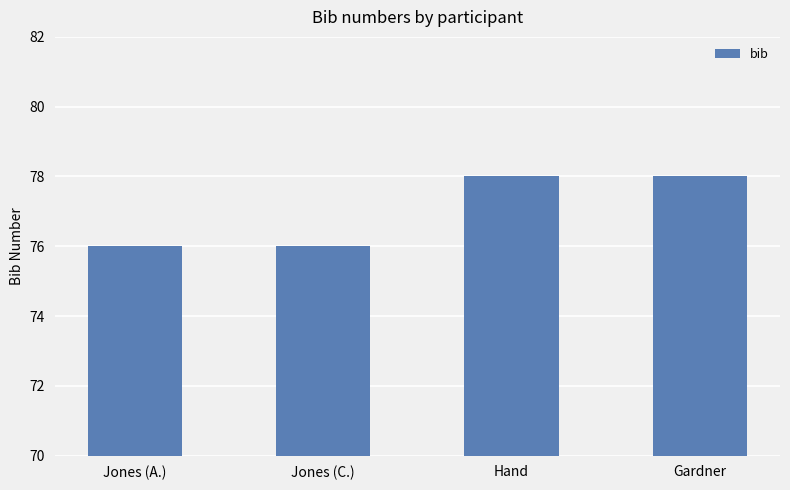

What position from the right is Jones (C.)?

3